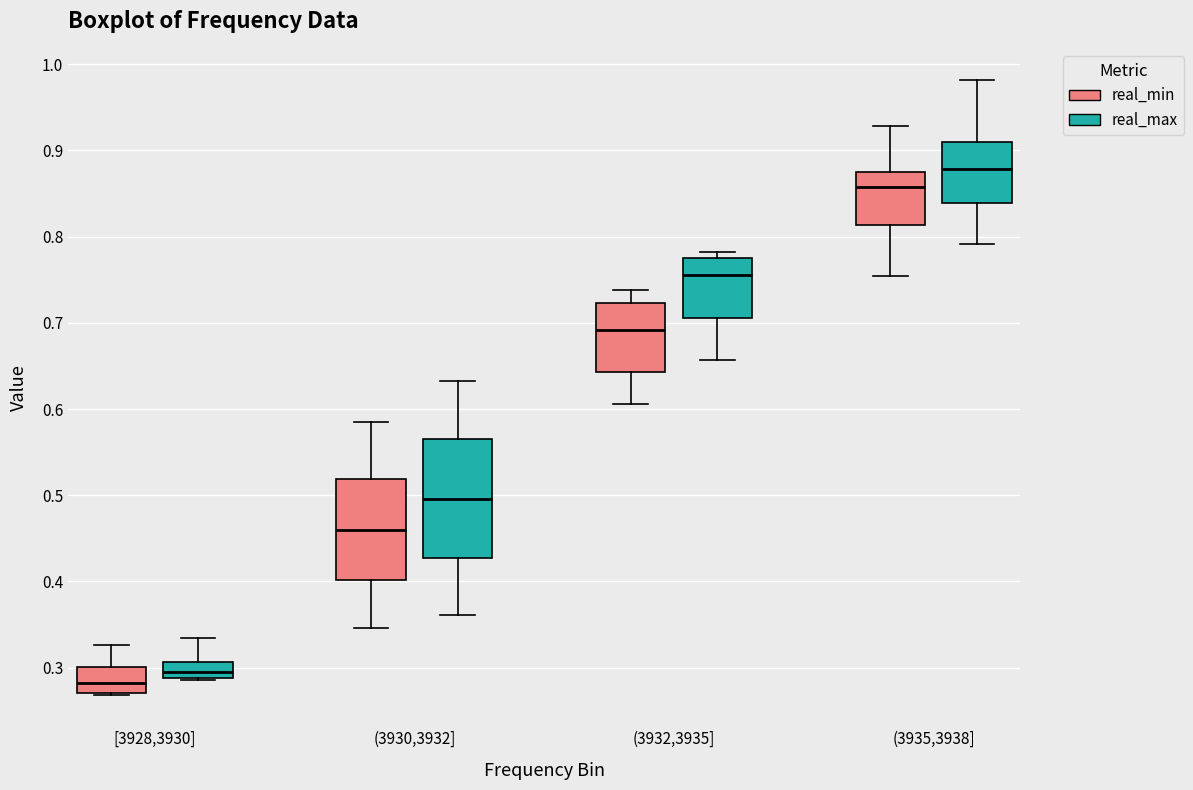

Reading left to right, read every box against the y-axis: the position of its median line, the range the box covers, and the ends of its whiskers. The values are not printed on the chart, so give them approximately, as read against the axis.

[3928,3930] (real_min): median 0.28, box 0.27 to 0.30, whiskers 0.27 (just below the box's lower edge) to 0.33
[3928,3930] (real_max): median 0.30, box 0.29 to 0.31, whiskers 0.29 to 0.33
(3930,3932] (real_min): median 0.46, box 0.40 to 0.52, whiskers 0.35 to 0.58
(3930,3932] (real_max): median 0.50, box 0.43 to 0.57, whiskers 0.36 to 0.63
(3932,3935] (real_min): median 0.69, box 0.64 to 0.72, whiskers 0.61 to 0.74
(3932,3935] (real_max): median 0.75, box 0.71 to 0.78, whiskers 0.66 to 0.78 (just above the box's upper edge)
(3935,3938] (real_min): median 0.86, box 0.81 to 0.88, whiskers 0.75 to 0.93
(3935,3938] (real_max): median 0.88, box 0.84 to 0.91, whiskers 0.79 to 0.98